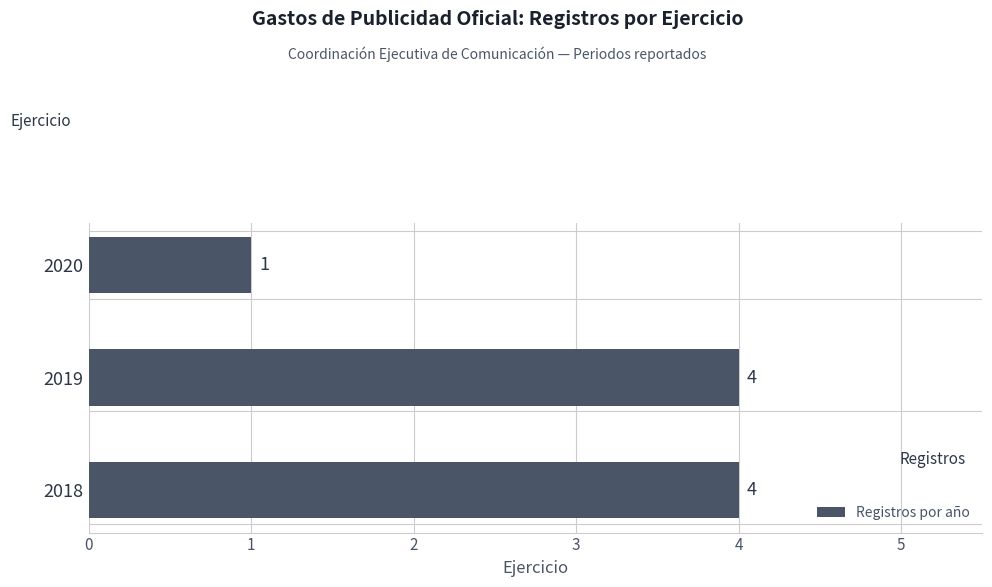

Approximately how many times larger is the value at 2018 compared to 2019?

1.0